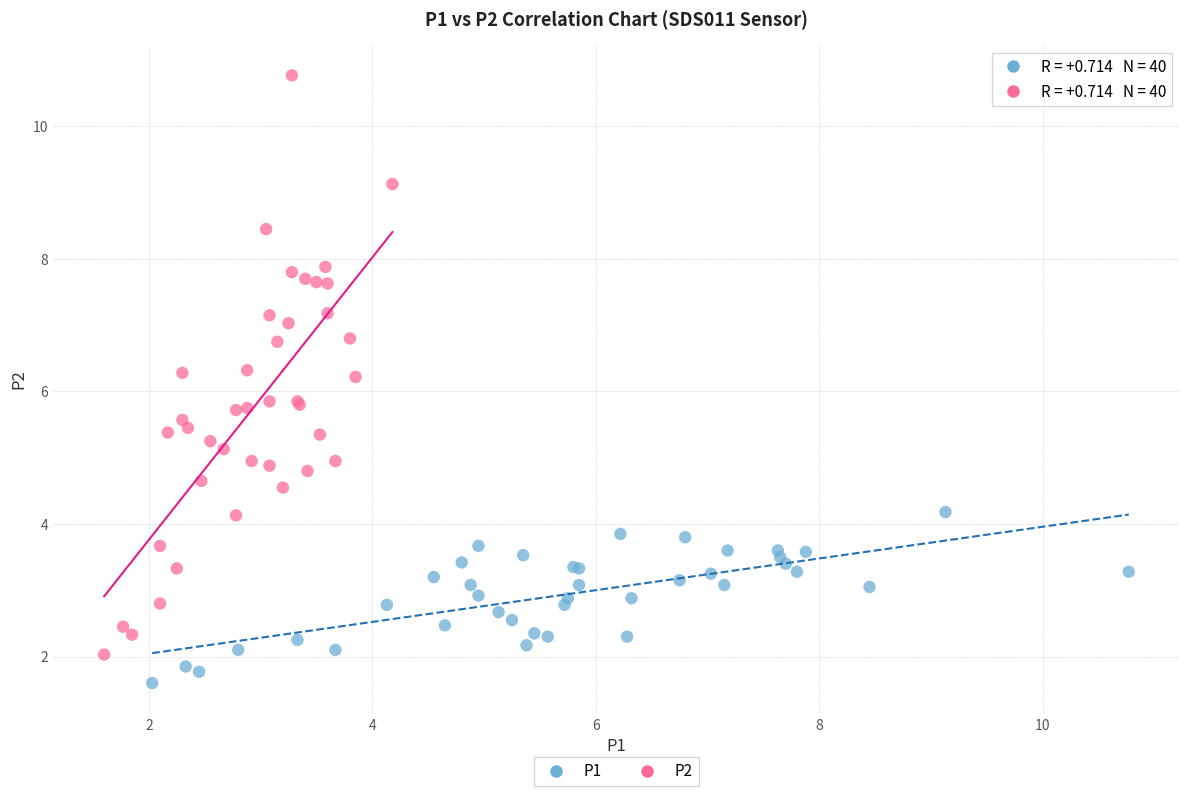

Which series contains the lowest Y value?

P1